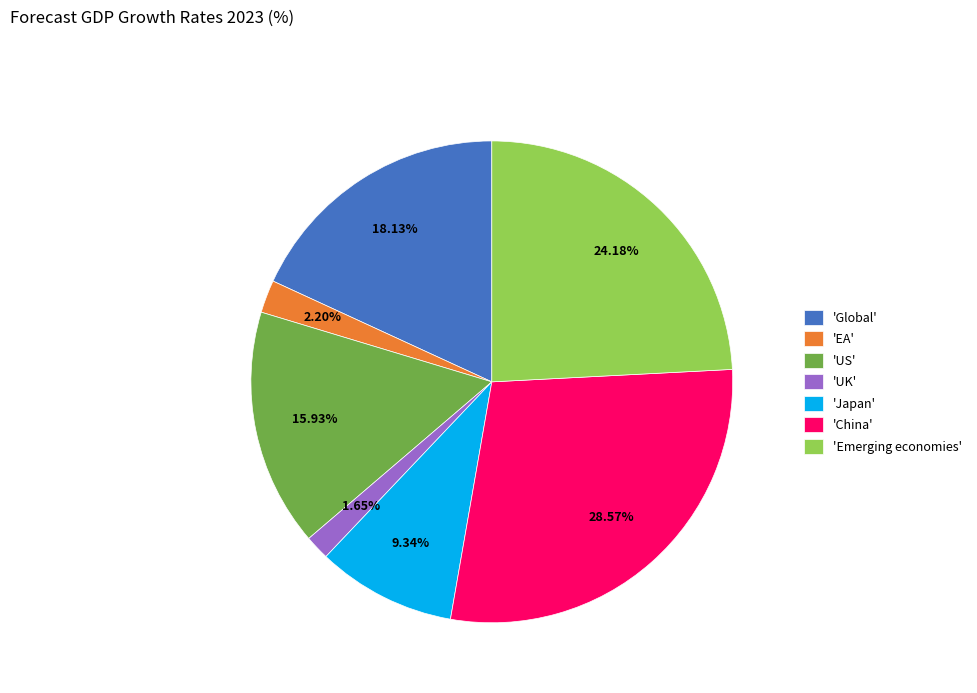

How many segments does this pie chart have?

7